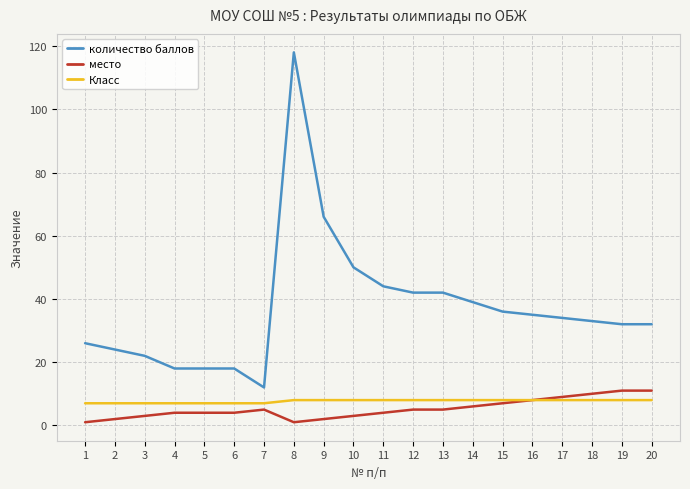

Reading left to right, extract all data points from this chart.

количество баллов: 1=26	2=24	3=22	4=18	5=18	6=18	7=12	8=118	9=66	10=50	11=44	12=42	13=42	14=39	15=36	16=35	17=34	18=33	19=32	20=32
место: 1=1	2=2	3=3	4=4	5=4	6=4	7=5	8=1	9=2	10=3	11=4	12=5	13=5	14=6	15=7	16=8	17=9	18=10	19=11	20=11
Класс: 1=7	2=7	3=7	4=7	5=7	6=7	7=7	8=8	9=8	10=8	11=8	12=8	13=8	14=8	15=8	16=8	17=8	18=8	19=8	20=8